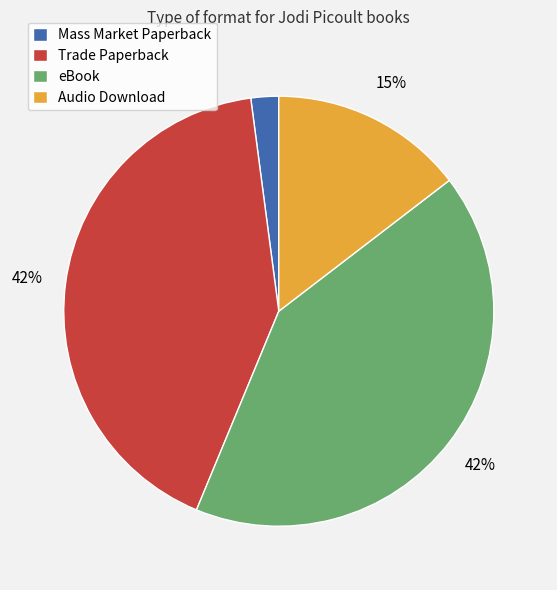

Is there any slice that represents more than half of the pie?

No